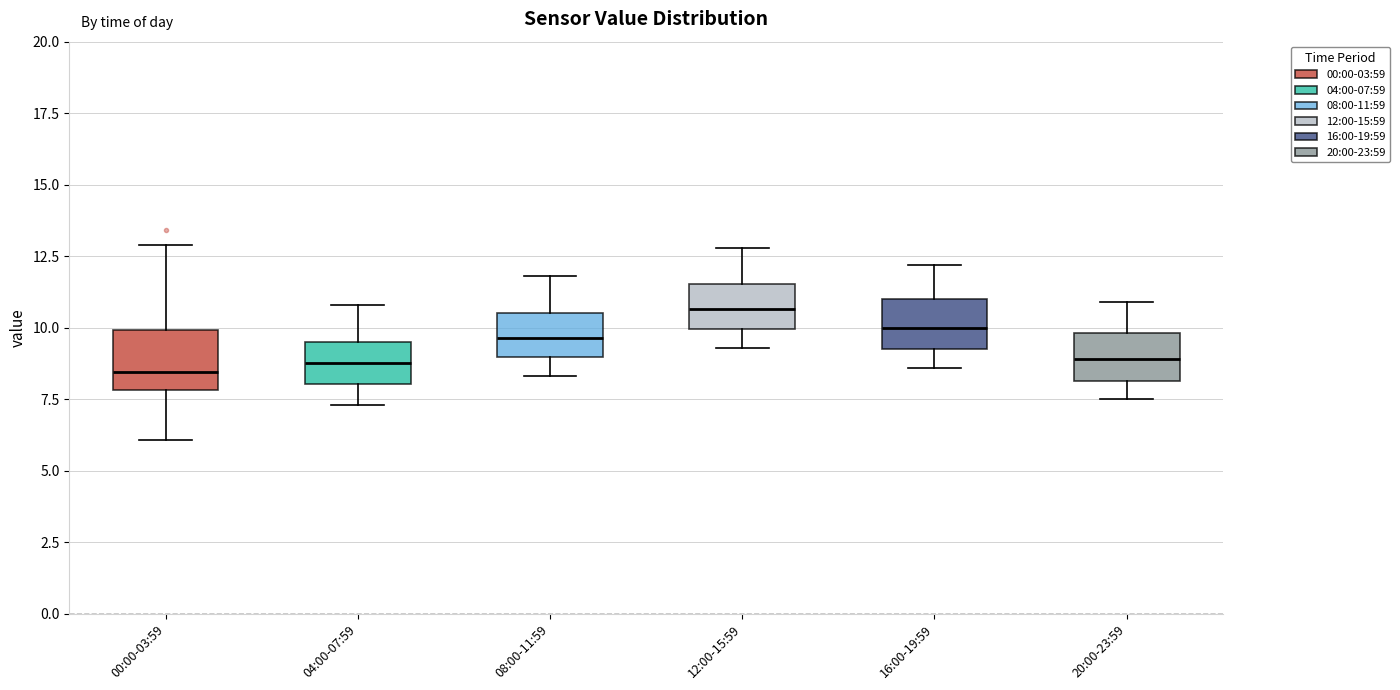

Reading left to right, transcribe this box plot: for each box, give where its median line is, the range the box spans, and where its two whiskers end, as read against the y-axis. The values are not printed on the chart, so give them approximately, as read against the axis.

00:00-03:59: median 8.5, box 8.0 to 10.0, whiskers 6.0 to 13.0
04:00-07:59: median 9.0, box 8.0 to 9.5, whiskers 7.5 to 11.0
08:00-11:59: median 9.5, box 9.0 to 10.5, whiskers 8.5 to 12.0
12:00-15:59: median 10.5, box 10.0 to 11.5, whiskers 9.5 to 13.0
16:00-19:59: median 10.0, box 9.5 to 11.0, whiskers 8.5 to 12.0
20:00-23:59: median 9.0, box 8.0 to 10.0, whiskers 7.5 to 11.0